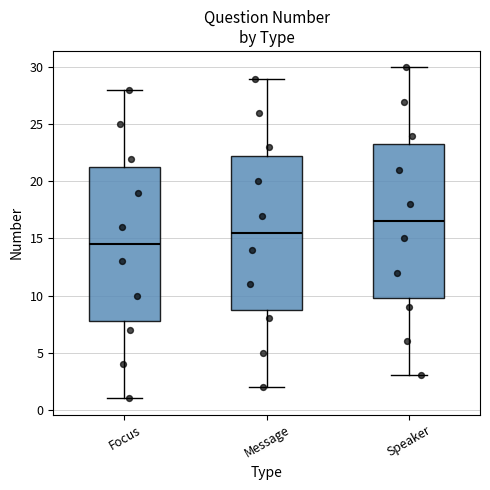

Which box has the highest median line?

Speaker